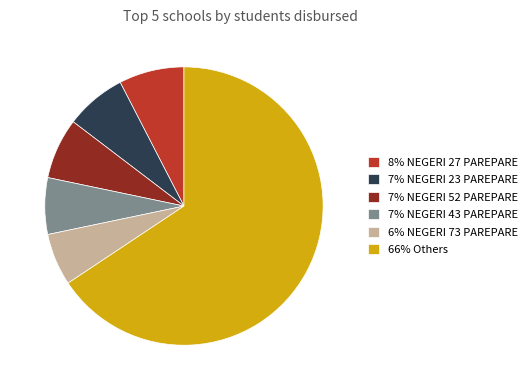

Which slice is the largest?

66% Others